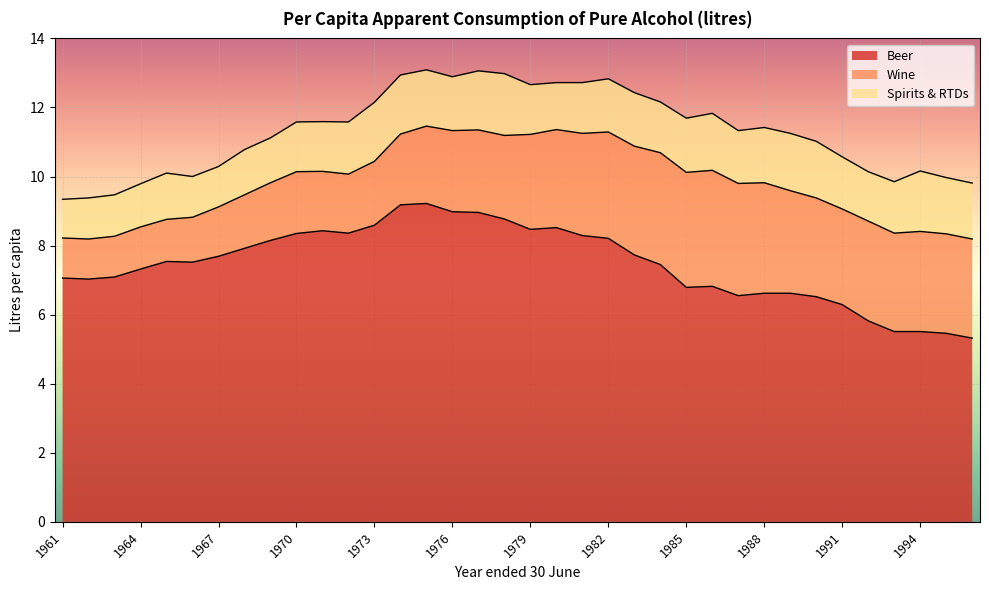

After their last crossing, which series has the higher values: Spirits & RTDs or Wine?

Wine